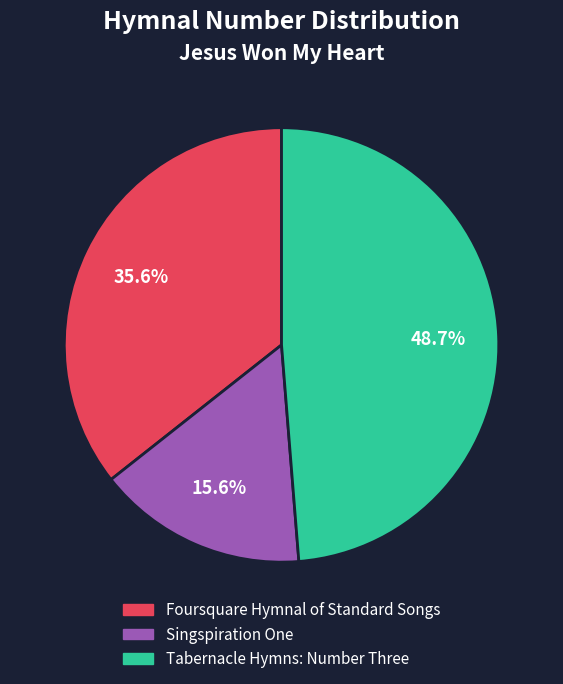

What percentage is the Tabernacle Hymns: Number Three slice, to the nearest percent?

49%